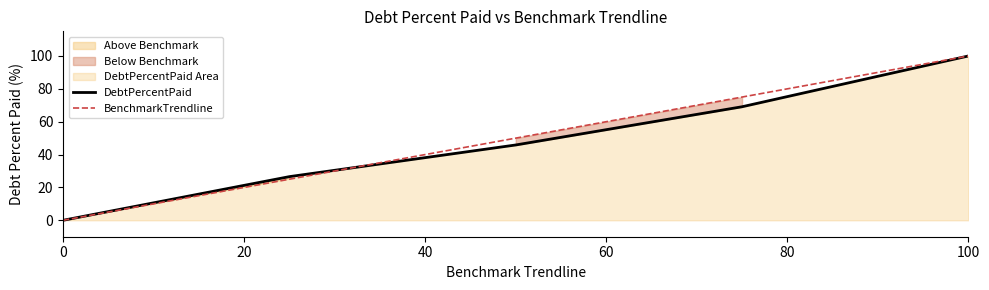

The BenchmarkTrendline series shows -33.7 at 0. True or false?

False